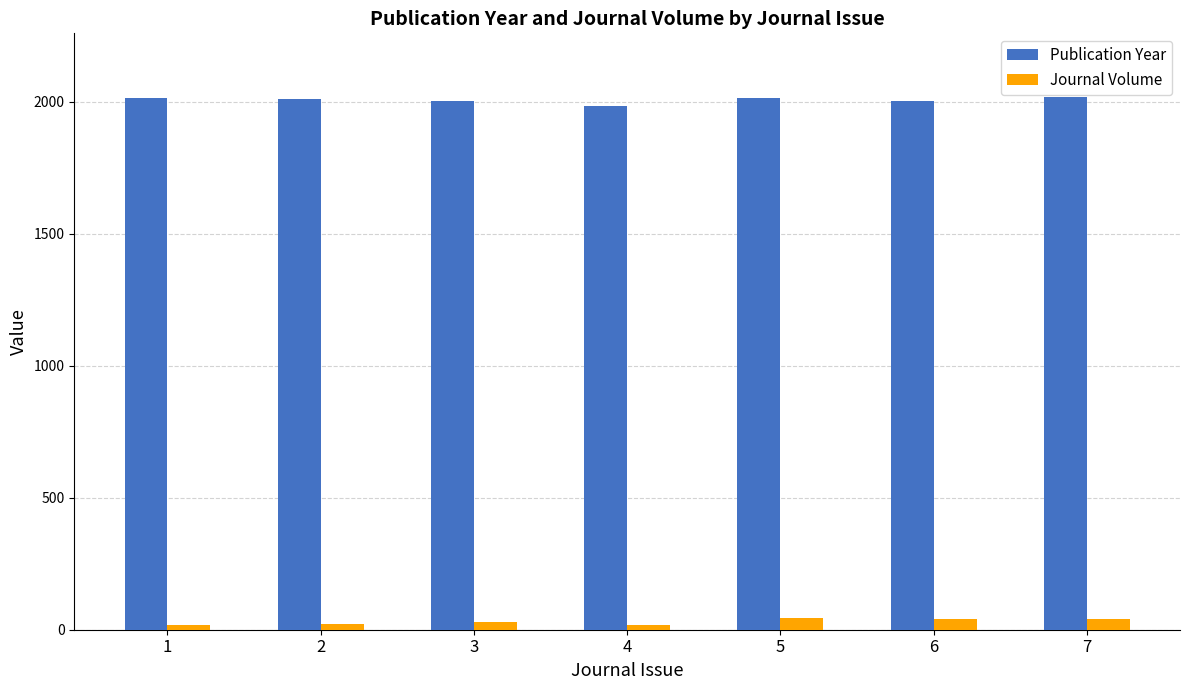

How many bars are there in total?

14